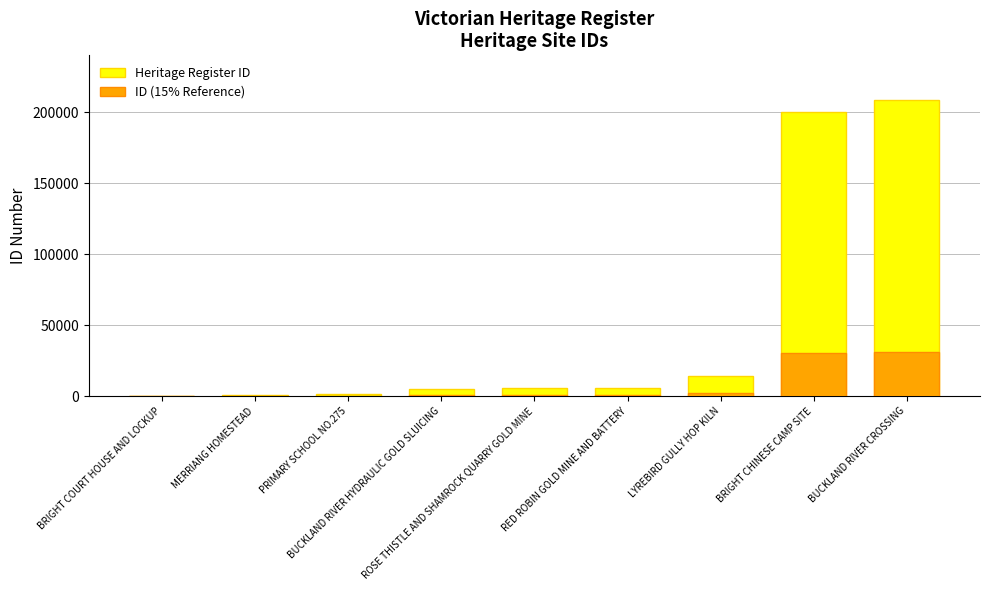

At which category is the sum across all series the highest?

BUCKLAND RIVER CROSSING